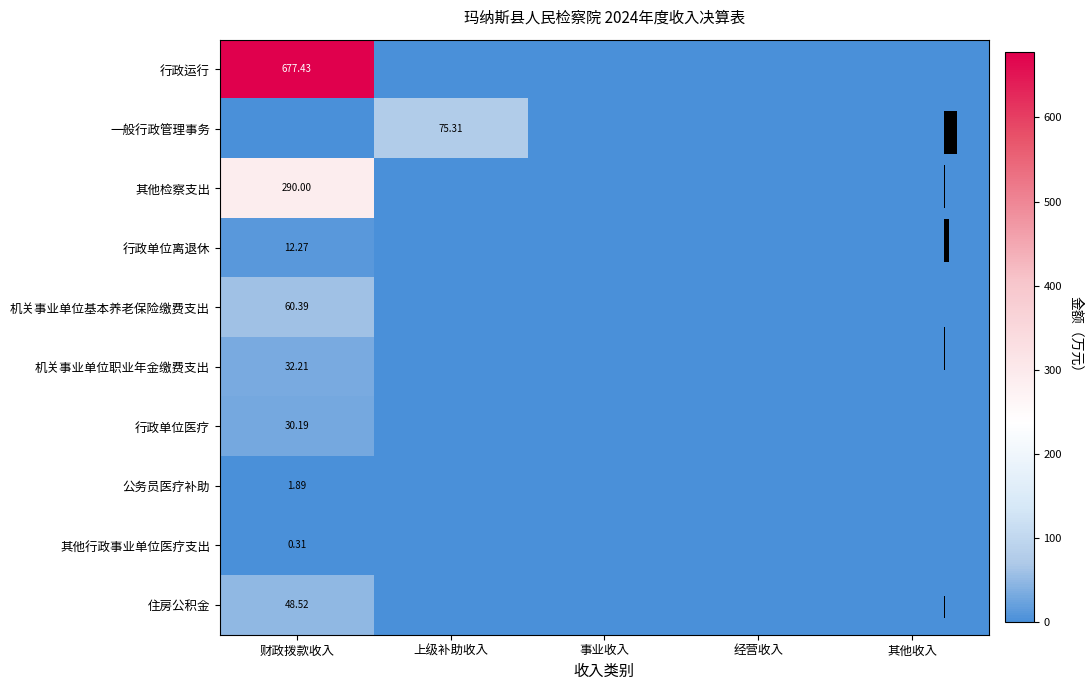

Which category has the highest value across all series?

财政拨款收入